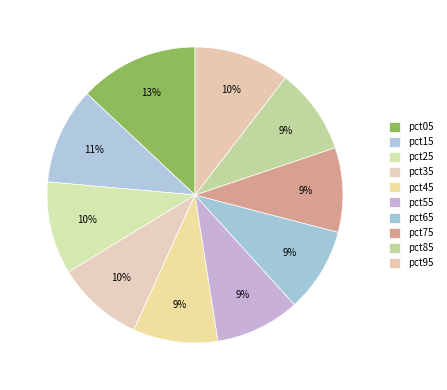

Approximately how many times larger is the value at pct65 compared to pct45?

1.0